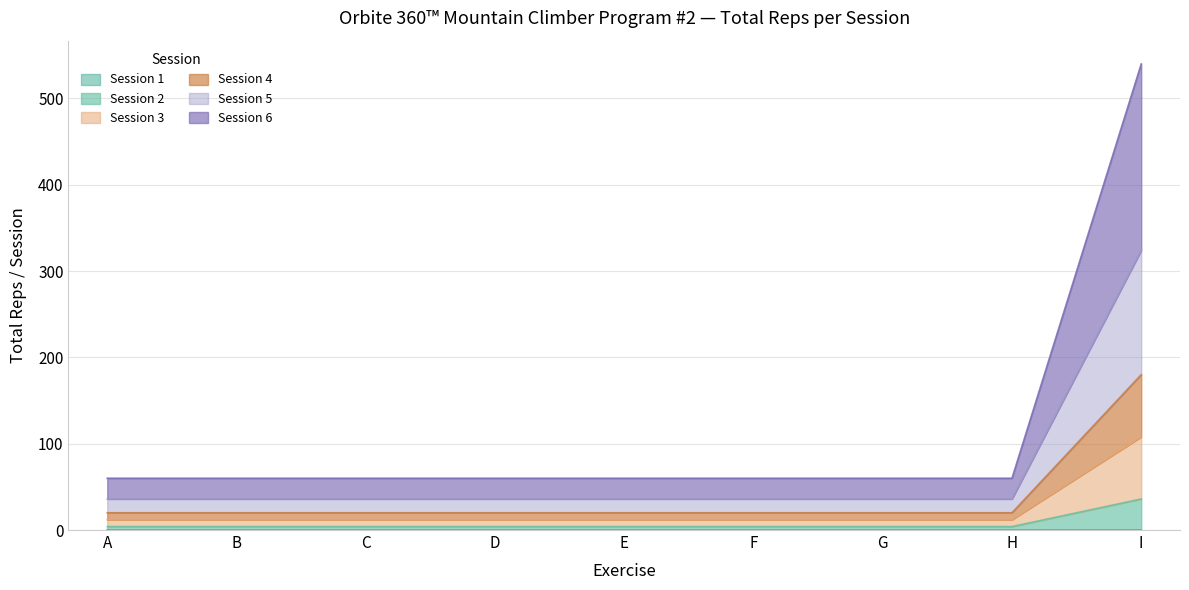

Rank the categories by Session 3 value from highest to lowest.

I, A, B, C, D, E, F, G, H